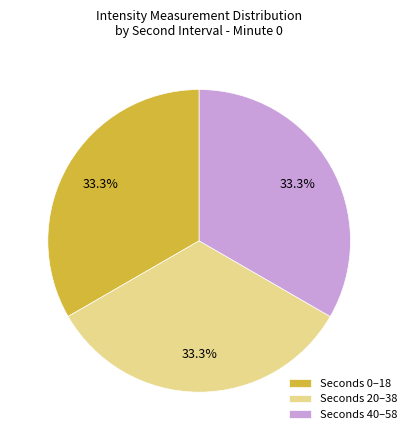

How many segments does this pie chart have?

3